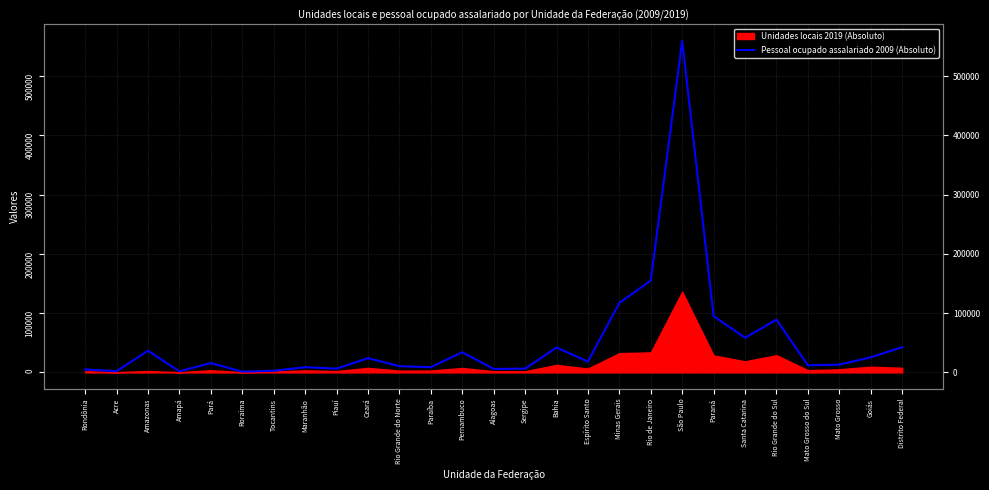

List the labels in order of value, smallest first.

Roraima, Amapá, Acre, Tocantins, Rondônia, Alagoas, Piauí, Sergipe, Paraíba, Maranhão, Rio Grande do Norte, Mato Grosso do Sul, Mato Grosso, Pará, Espírito Santo, Ceará, Goiás, Pernambuco, Amazonas, Bahia, Distrito Federal, Santa Catarina, Rio Grande do Sul, Paraná, Minas Gerais, Rio de Janeiro, São Paulo